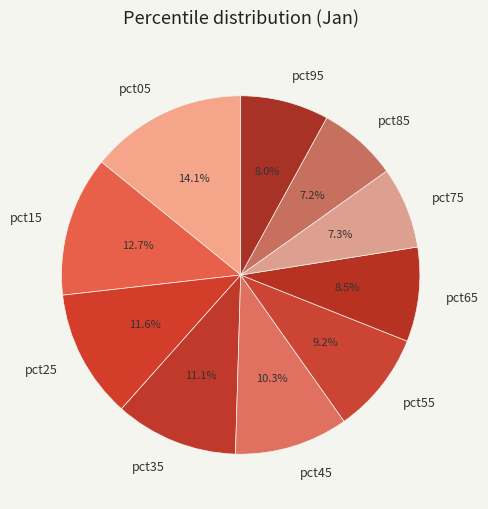

Between pct15 and pct55, which is larger?

pct15